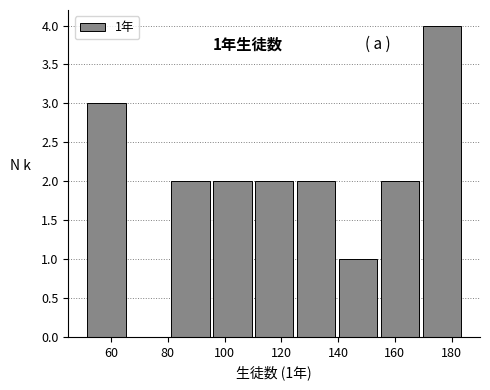

Over which range of the x-axis is the bar tallest?

170 to 184